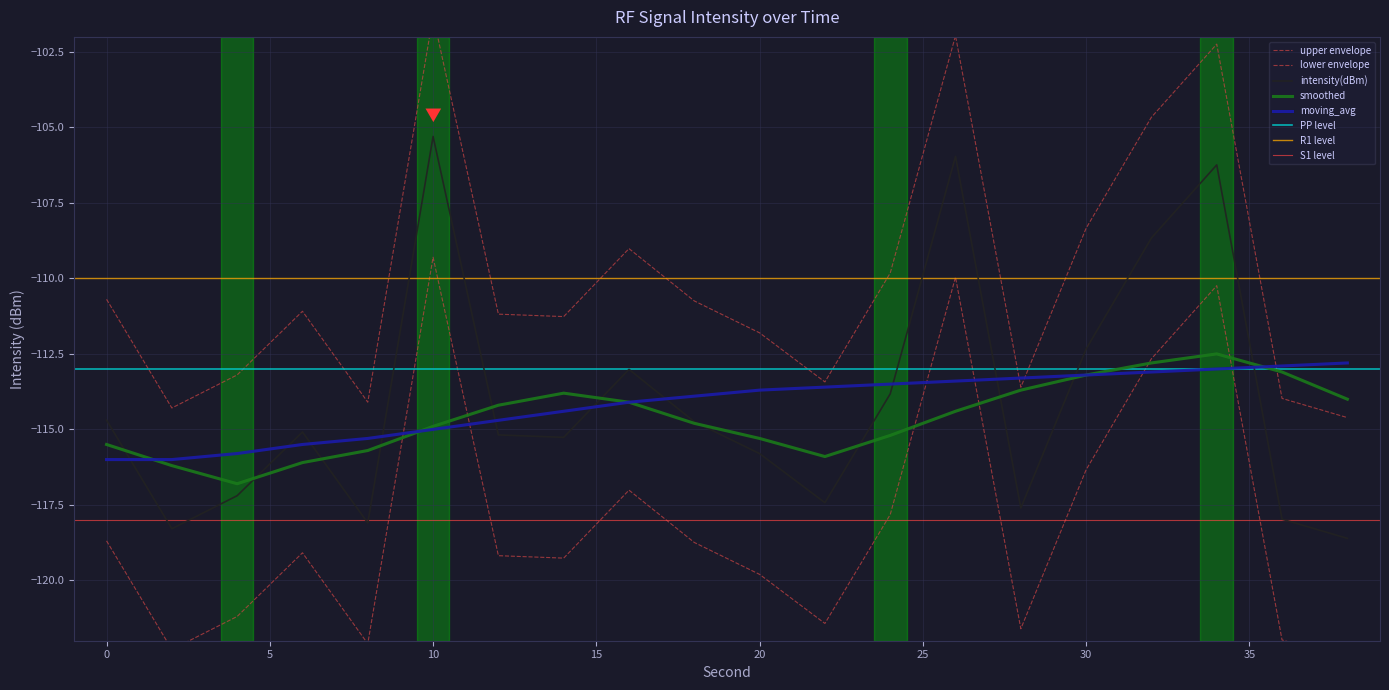

After their last crossing, which series has the higher values: intensity(dBm) or moving_avg?

moving_avg